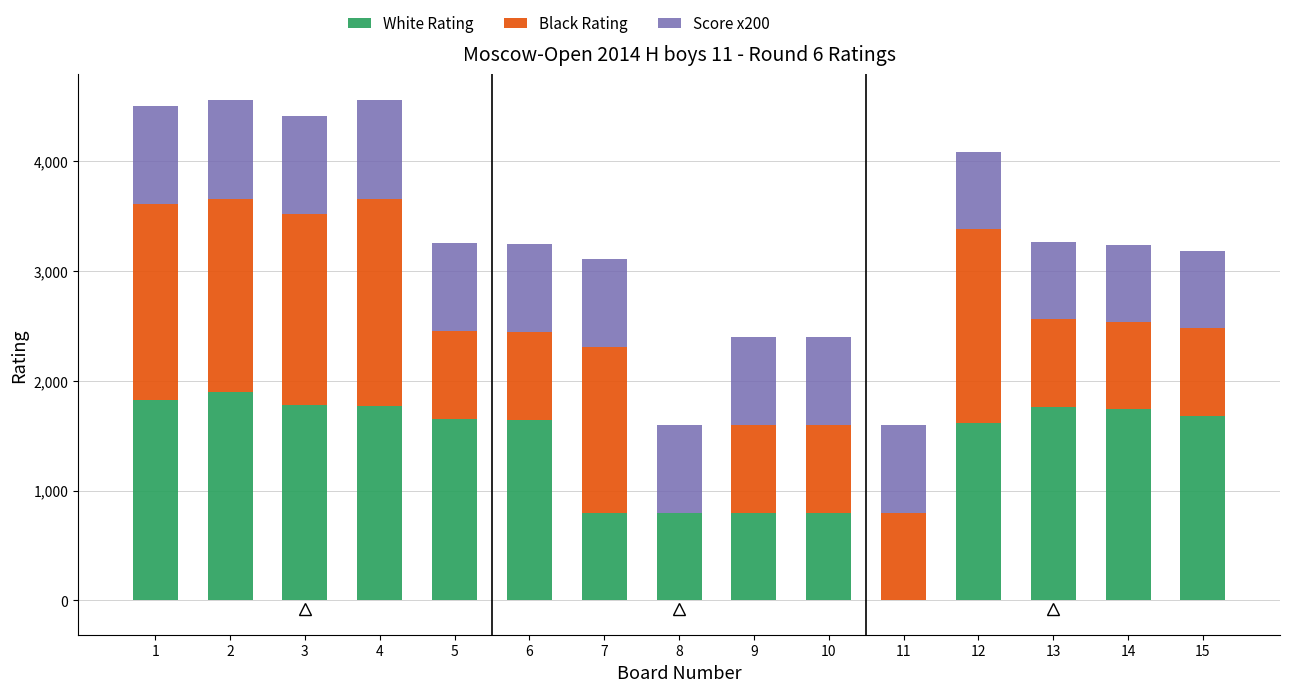

What are all the series names shown in the legend?

White Rating, Black Rating, Score x200